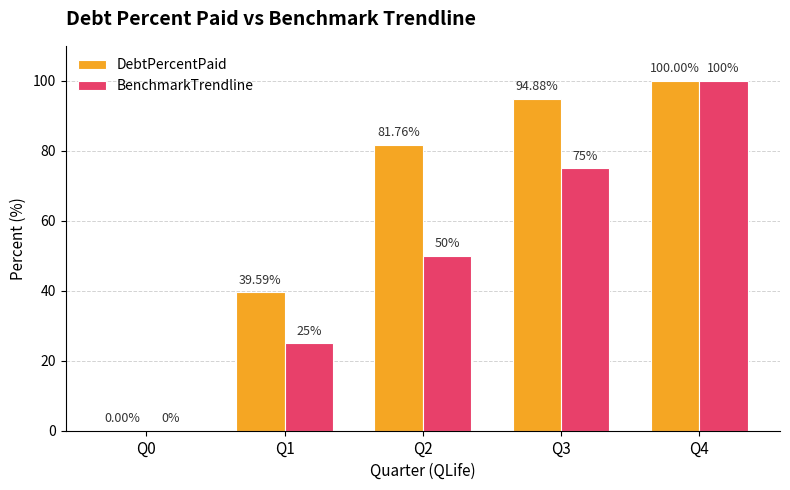

At which category is the sum across all series the highest?

Q4